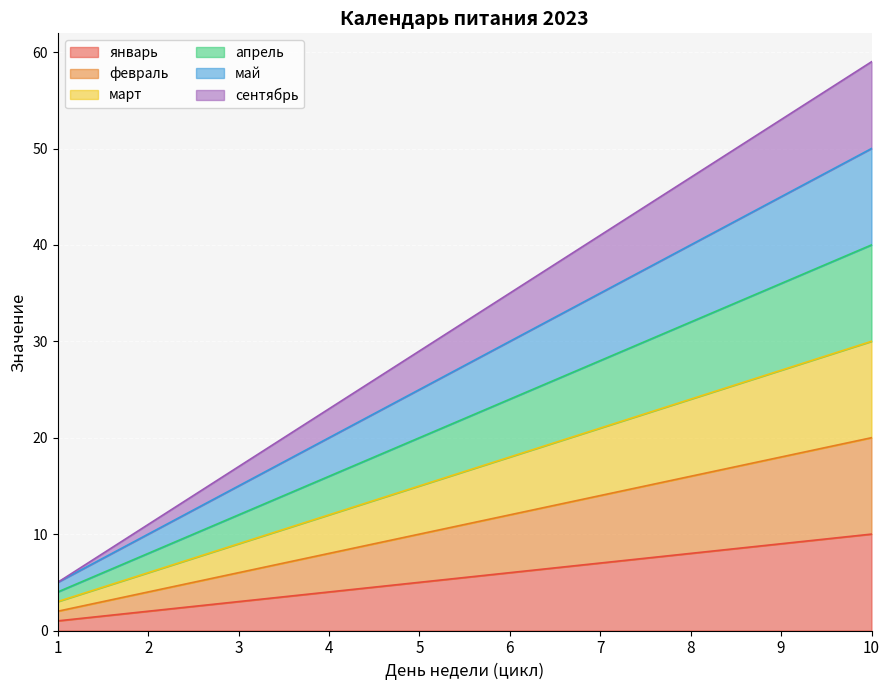

How many январь values are between 3 and 8?

6